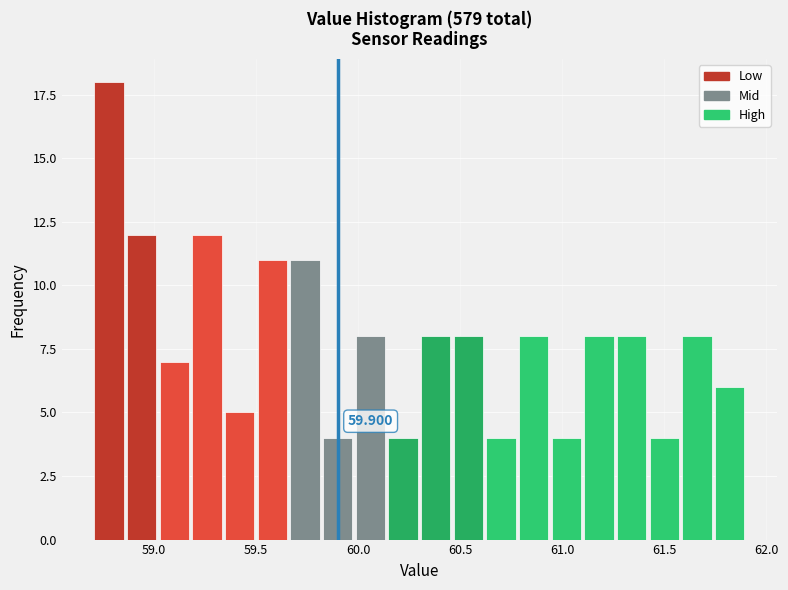

Read against the x-axis, roughly where is the centre of the tallest bar?

58.80